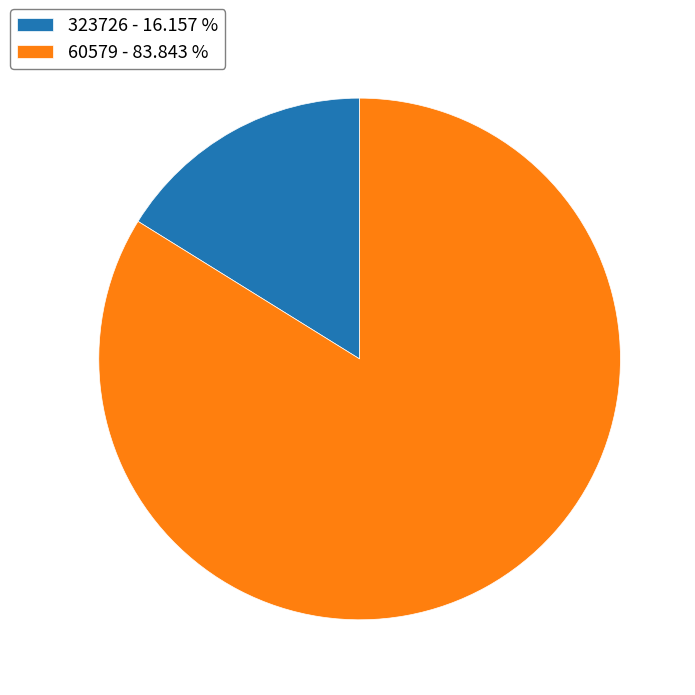

Combined, do 60579 - 83.843 % and 323726 - 16.157 % account for over 50%?

Yes